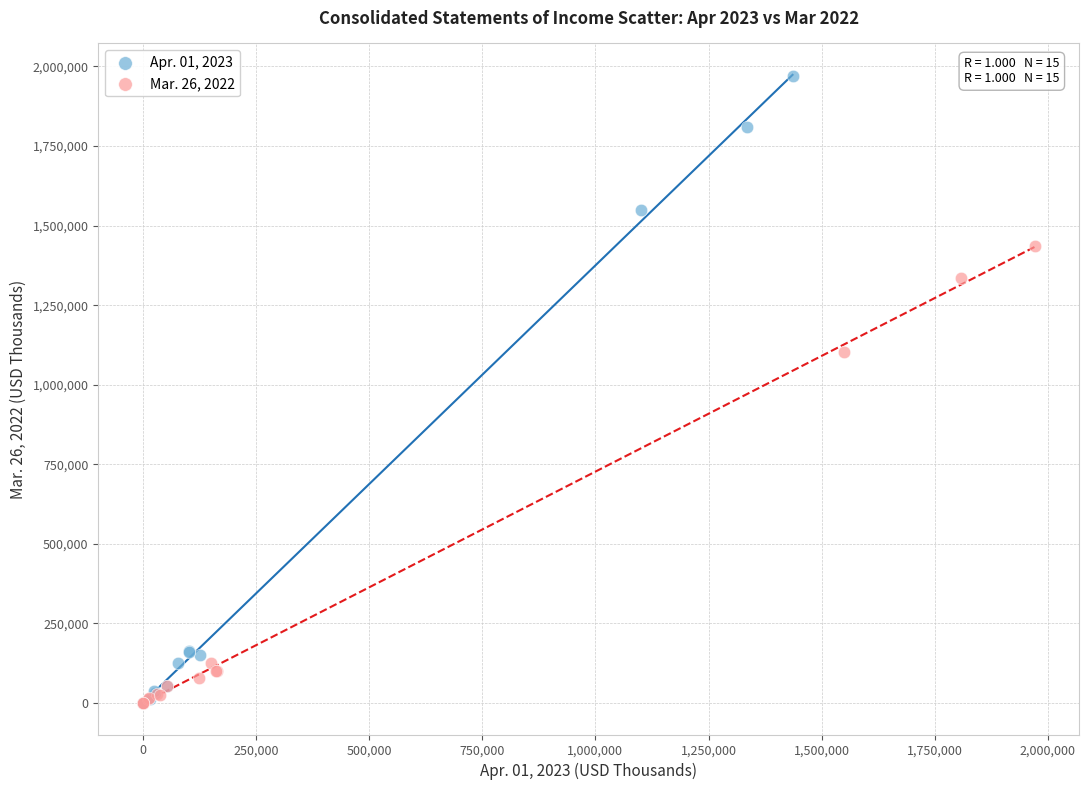

What are all the series names shown in the legend?

Apr. 01, 2023, Mar. 26, 2022